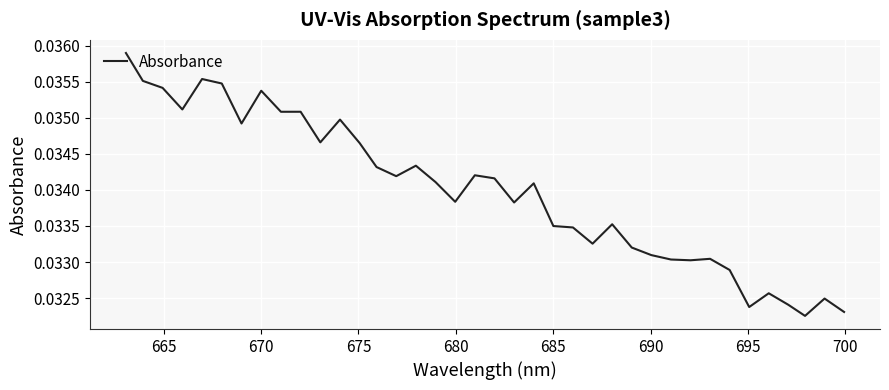

How many points are lower than both their immediate neighbors (excluding endpoints)?

11